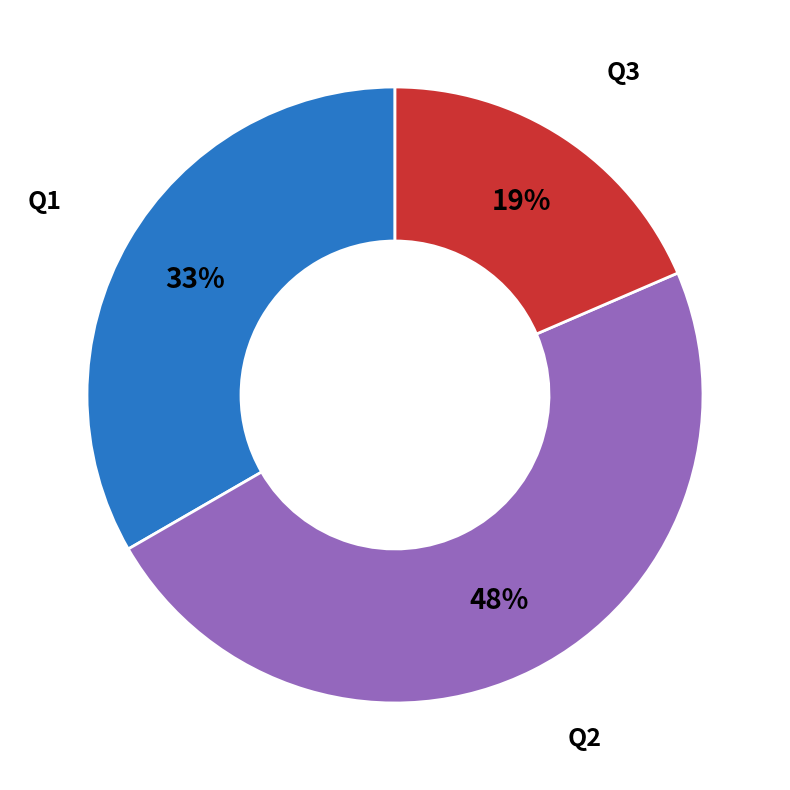

Is it true that Q3 is 19% of the pie?

True